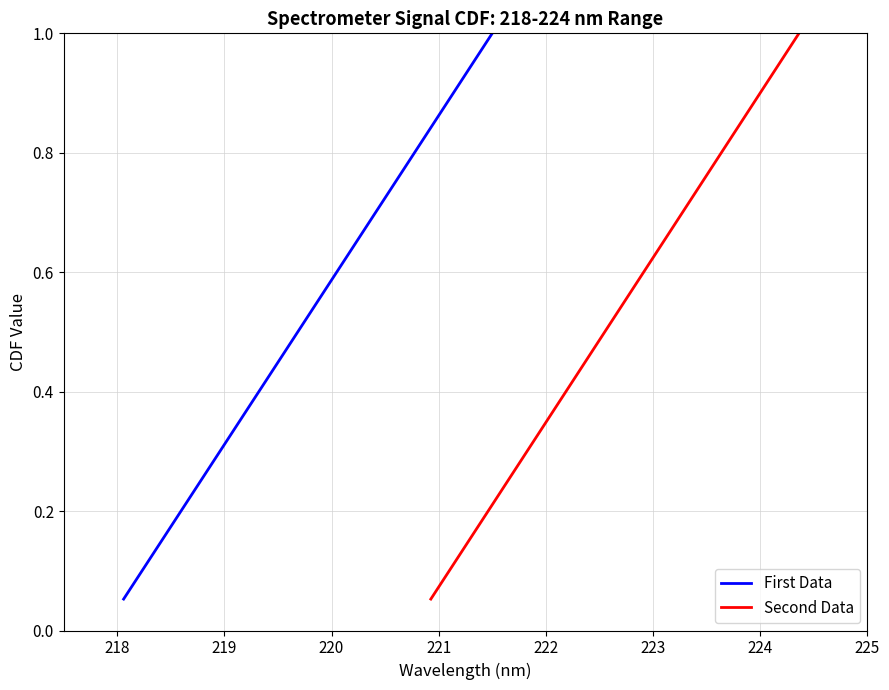

What is the highest value of the First Data series?

1.0